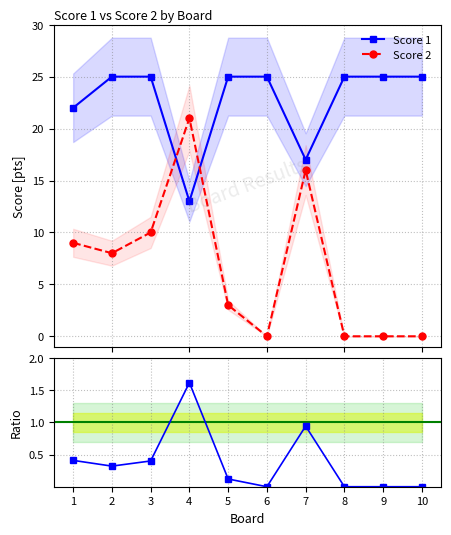

Reading left to right, transcribe all the data shown in this chart.

Score 1: 22	25	25	13	25	25	17	25	25	25
Score 2: 9	8	10	21	3	0	16	0	0	0